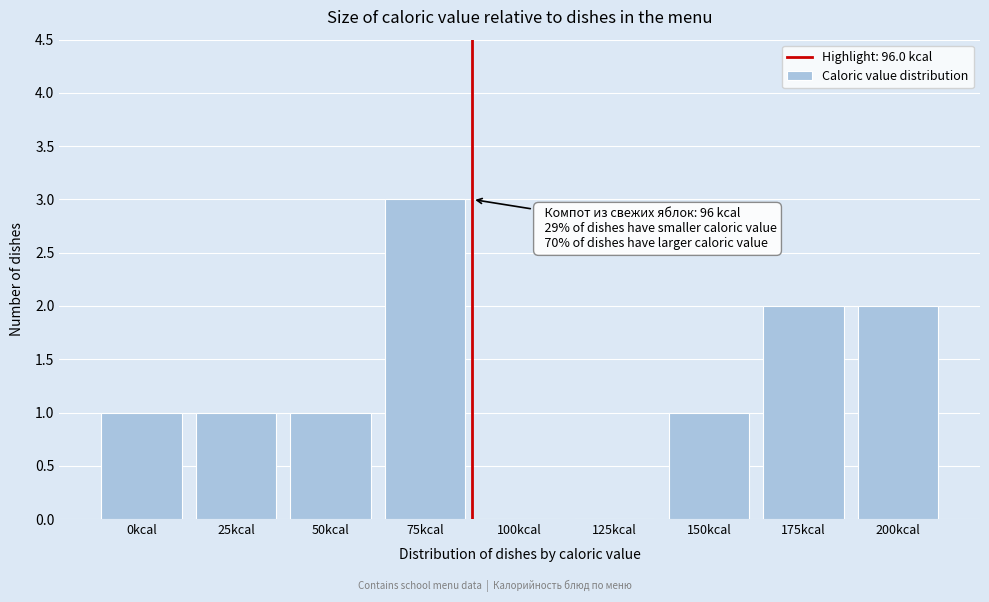

Reading left to right, list all the values displayed in this chart.

0kcal=1	25kcal=1	50kcal=1	75kcal=3	100kcal=0	125kcal=0	150kcal=1	175kcal=2	200kcal=2